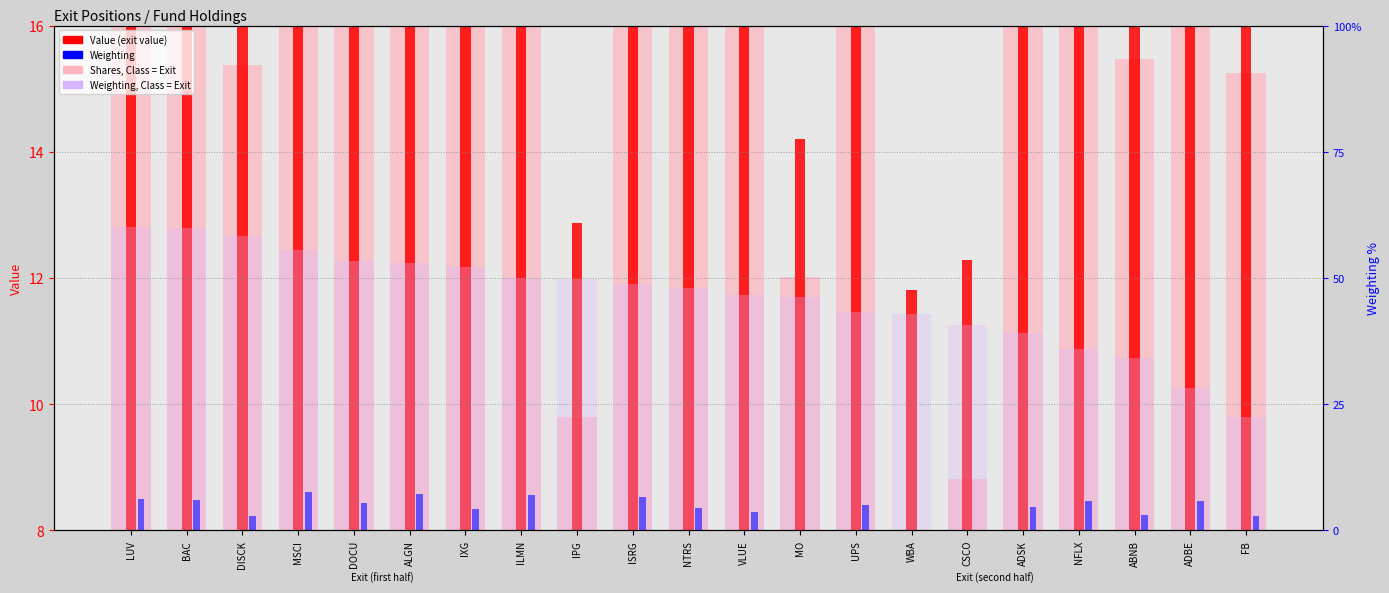

List the series in order of their peak value, lowest first.

Weighting, Weighting (scaled), Value (exit value), Shares (exit amount)